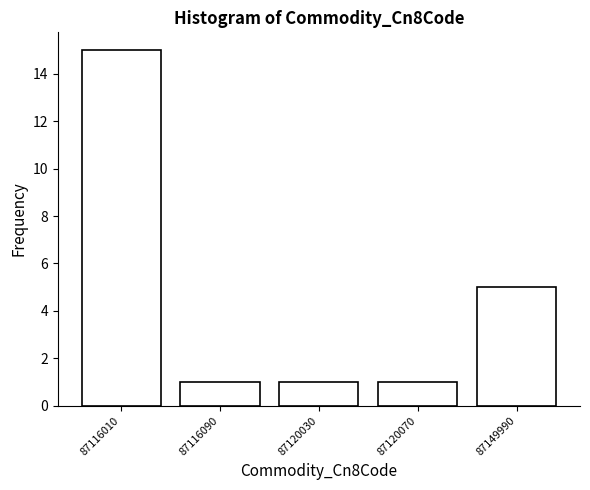

Reading left to right, transcribe all the data shown in this chart.

15	1	1	1	5